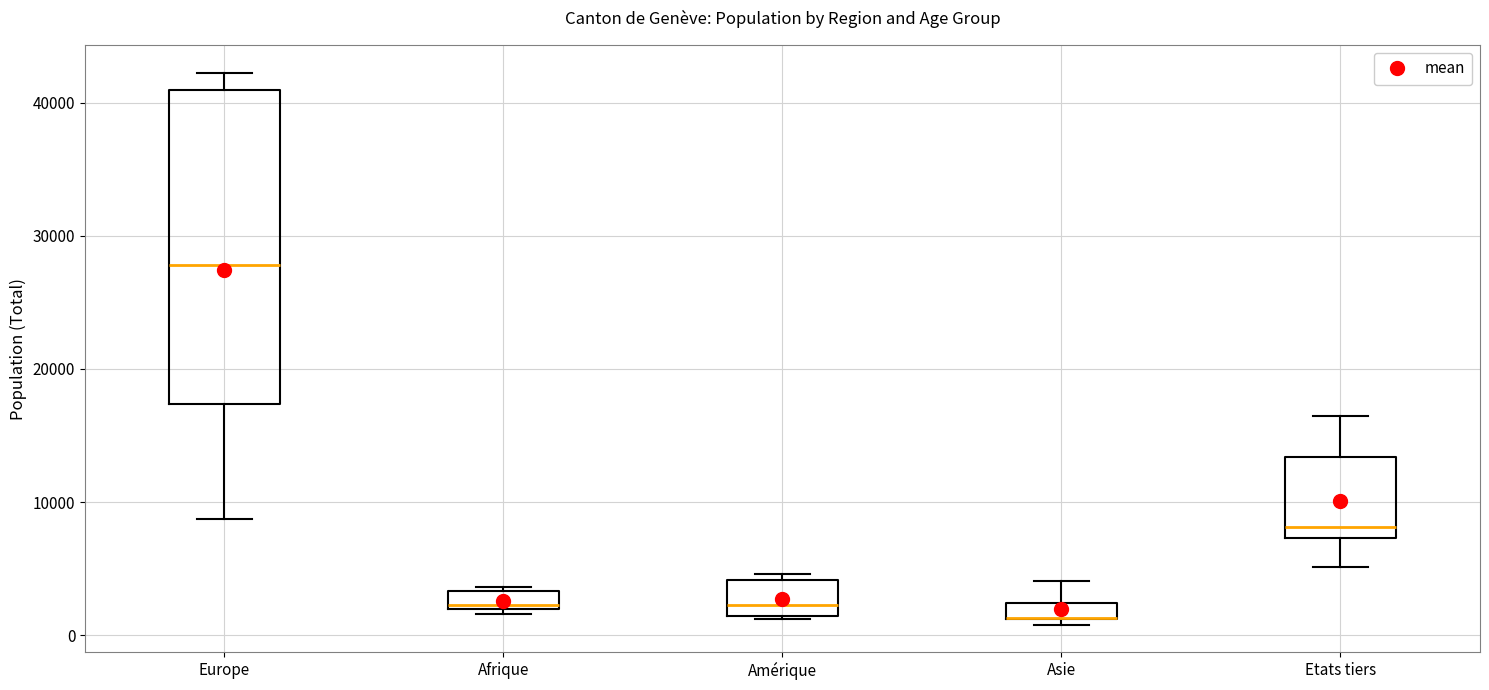

Which box is the tallest, from its lower edge to its upper edge?

Europe